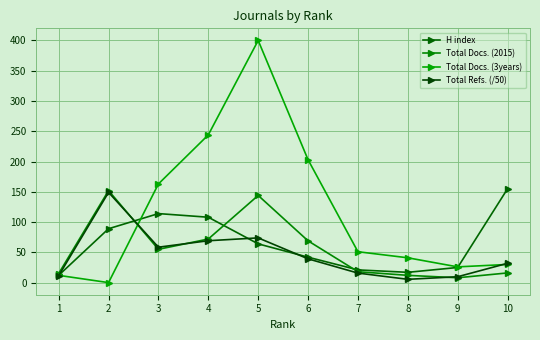

How many categories are shown in the chart?

10